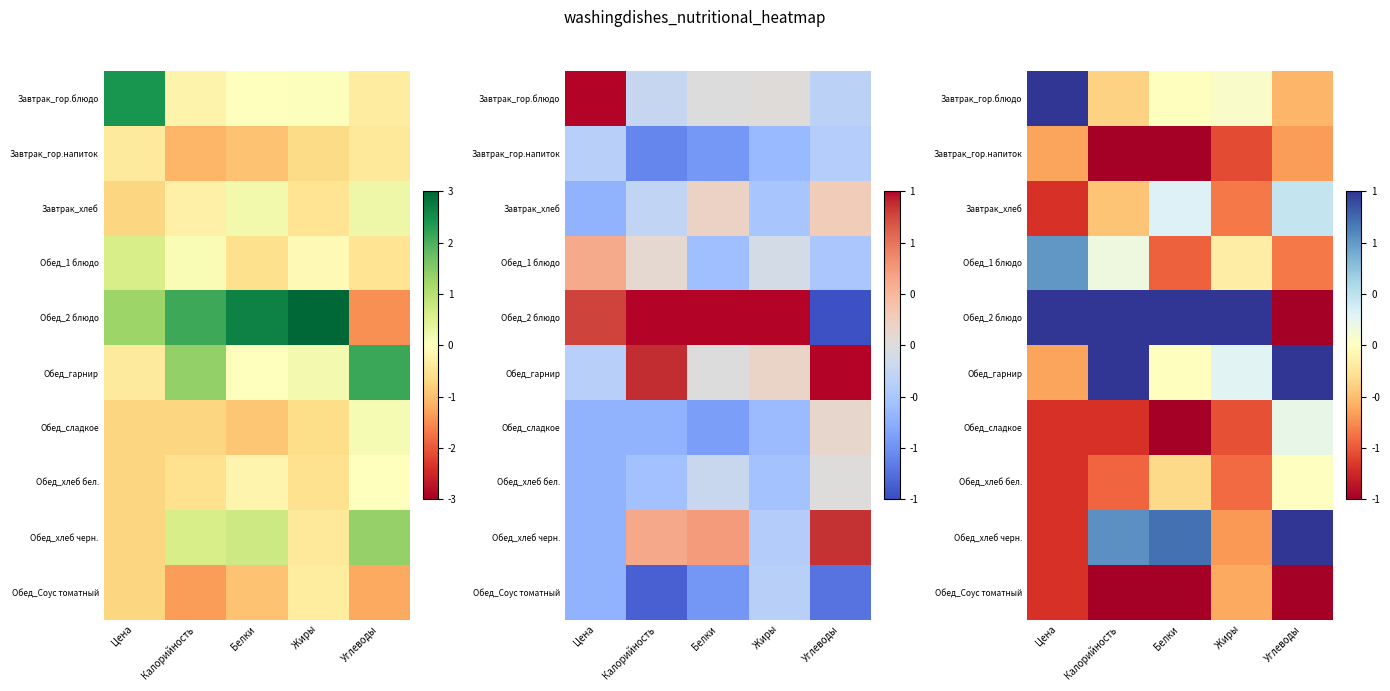

Is it true that Завтрак_хлеб equals -0.2 at Жиры?

False